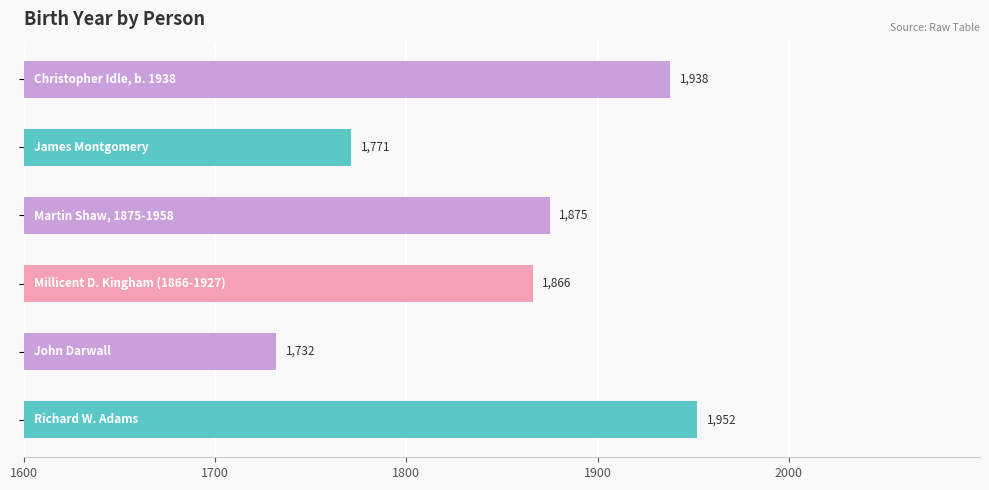

What is the difference between the maximum and minimum values?

220